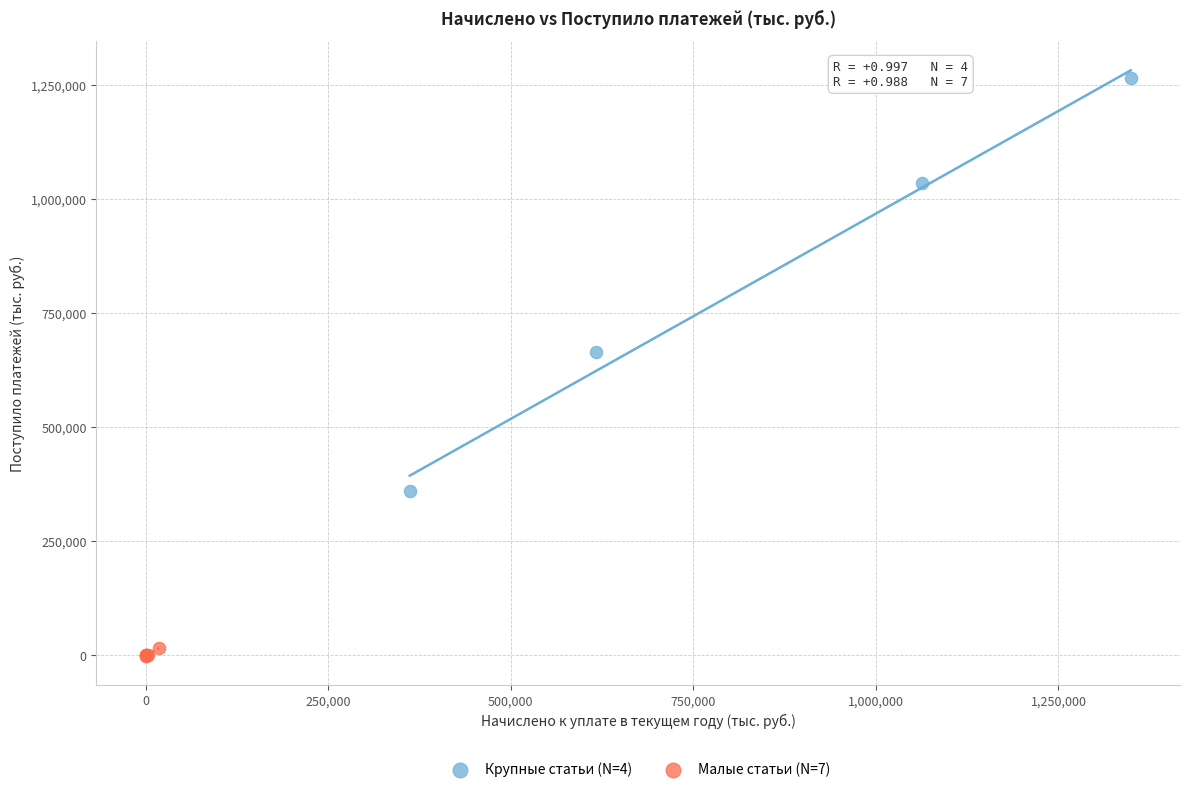

Which series reaches the minimum Y coordinate?

Малые статьи (N=7)